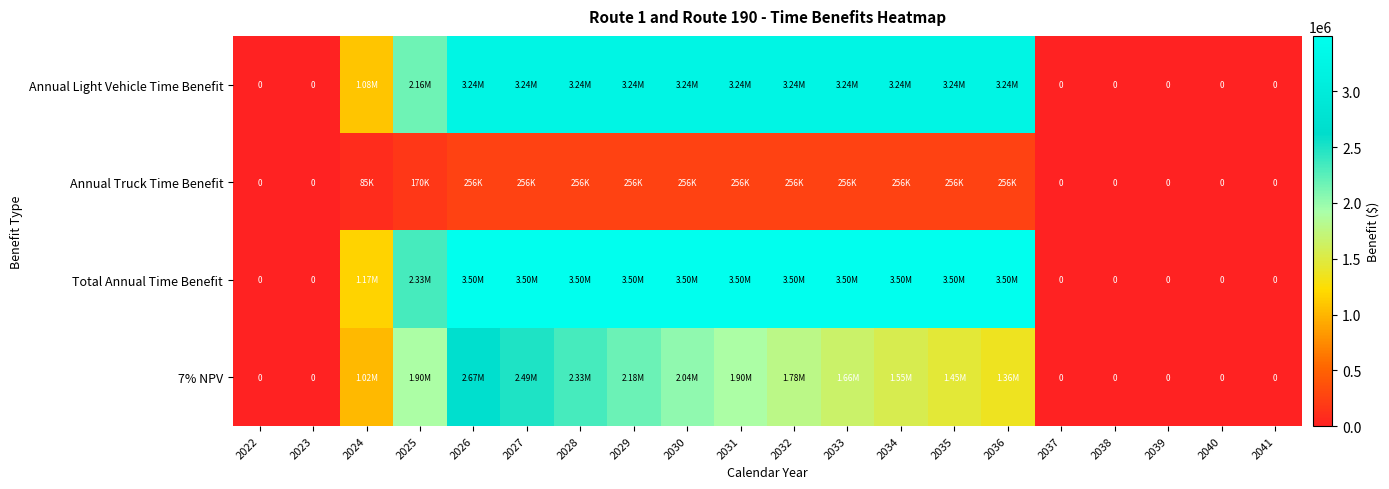

What is the difference between the second highest and minimum values in the 7% NPV series?

2493998.3